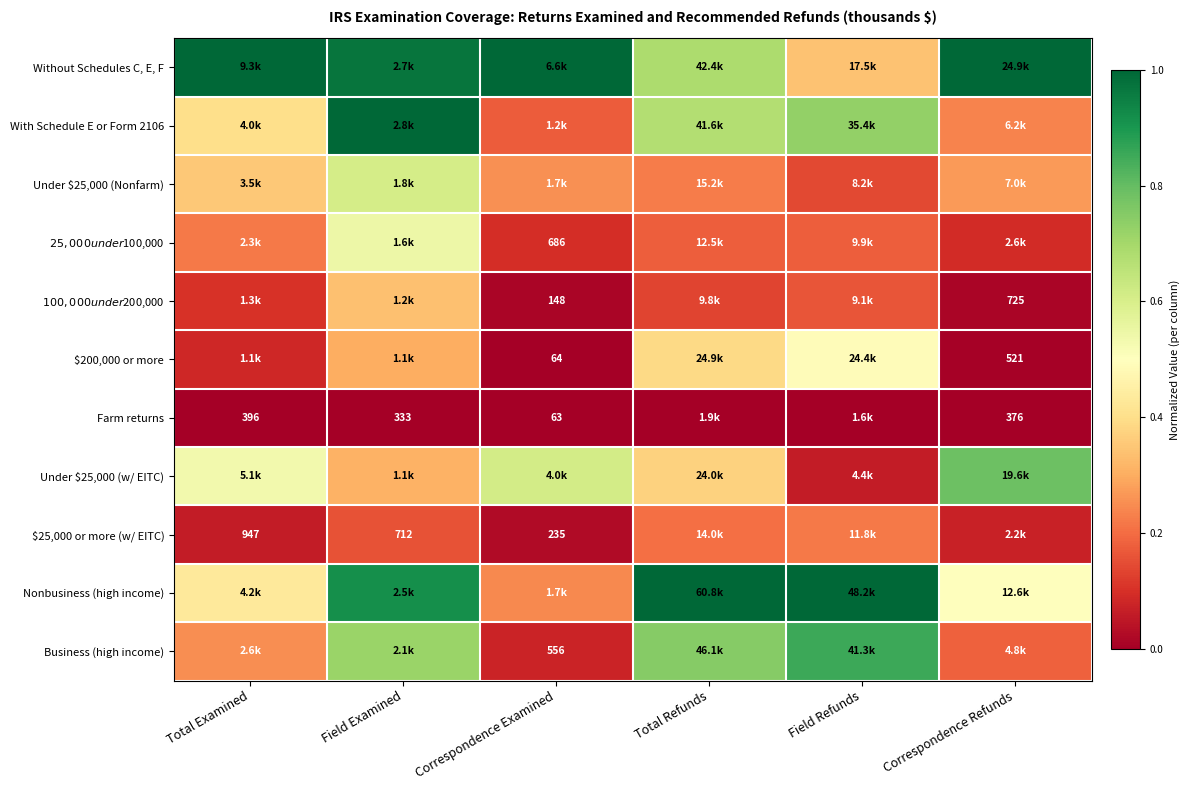

The $100,000 under $200,000 series shows 0.1 at Field Refunds. True or false?

False